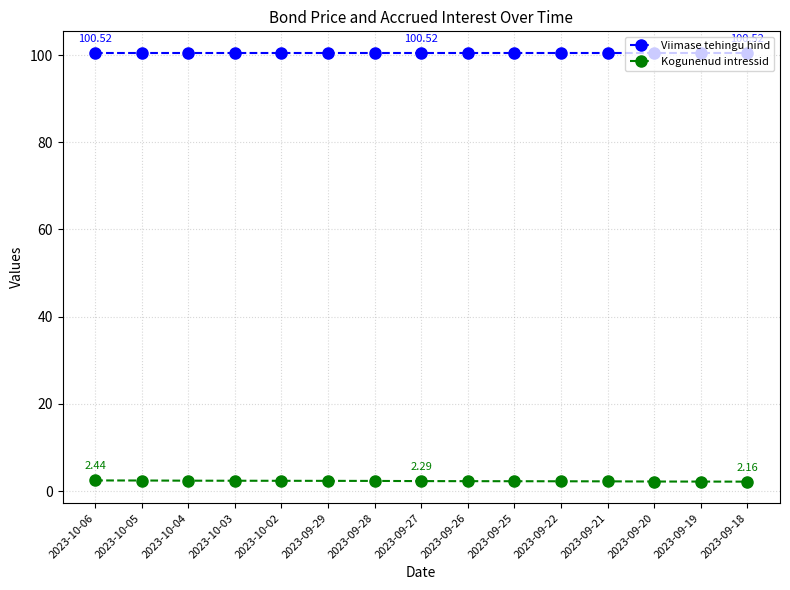

True or false: Kogunenud intressid and Viimase tehingu hind intersect in this chart.

False